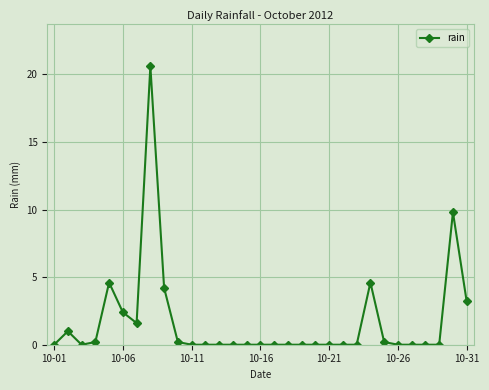

True or false: there are more than 0 points higher than both neighbors.

True